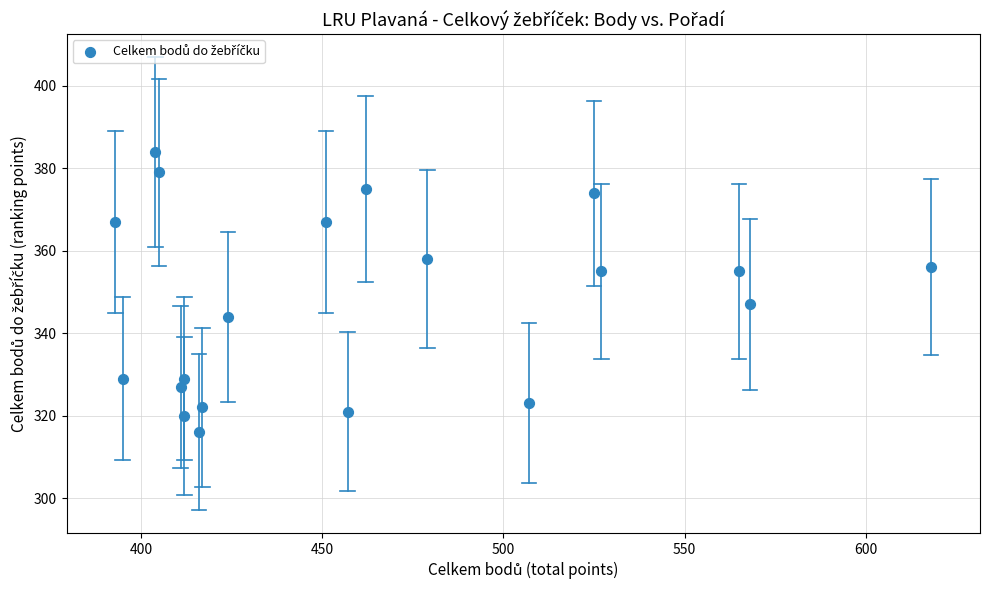

What Y value in the scatter plot is closest to 350?

347